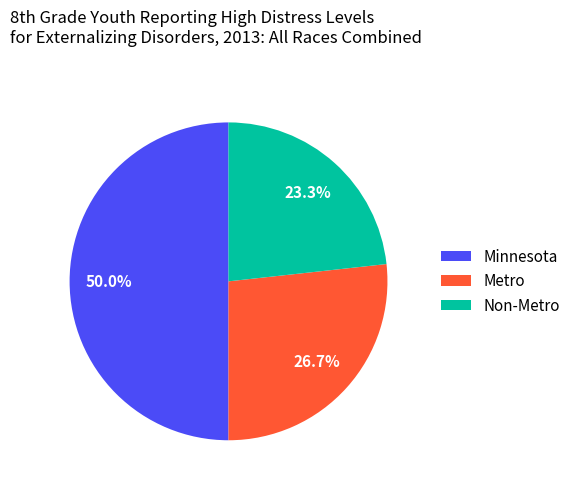

What is the smallest slice in the pie chart?

Non-Metro